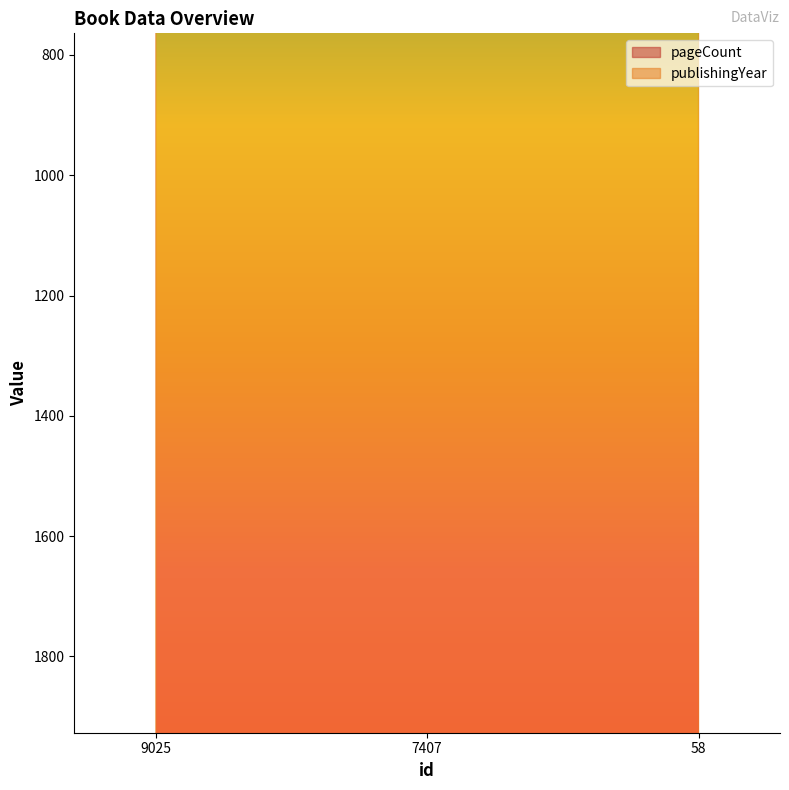

Where is pageCount nearest to the value 646?

7407